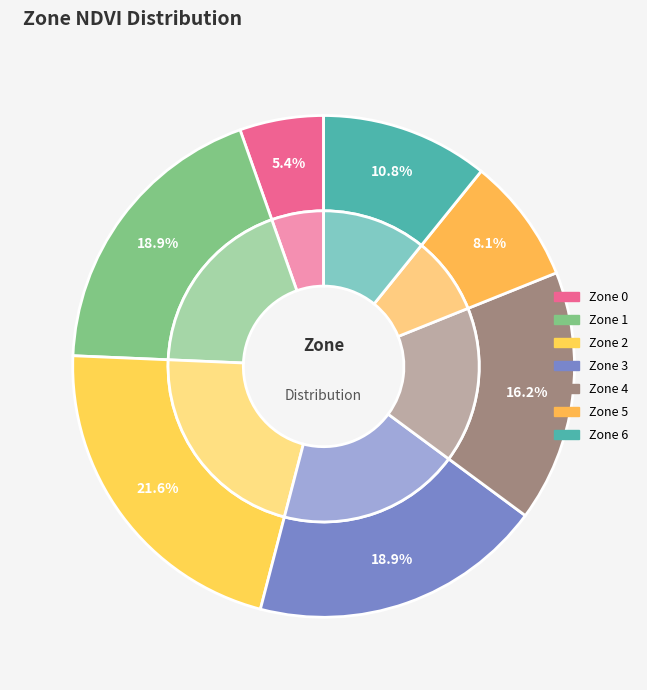

To the nearest percent, what portion does Zone 6 represent?

11%